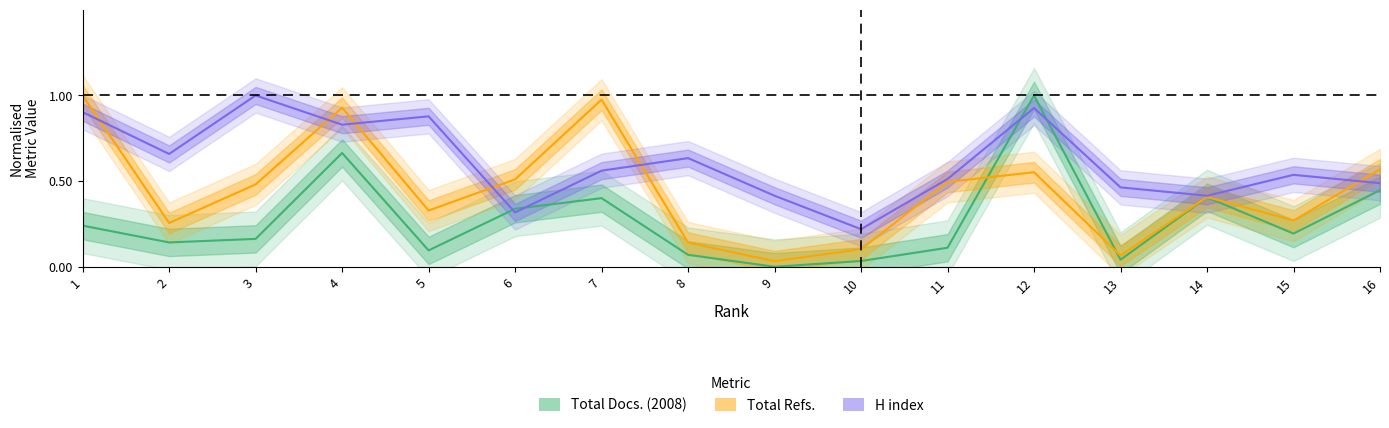

Between 6 and 16, which series saw the biggest shift?

H index